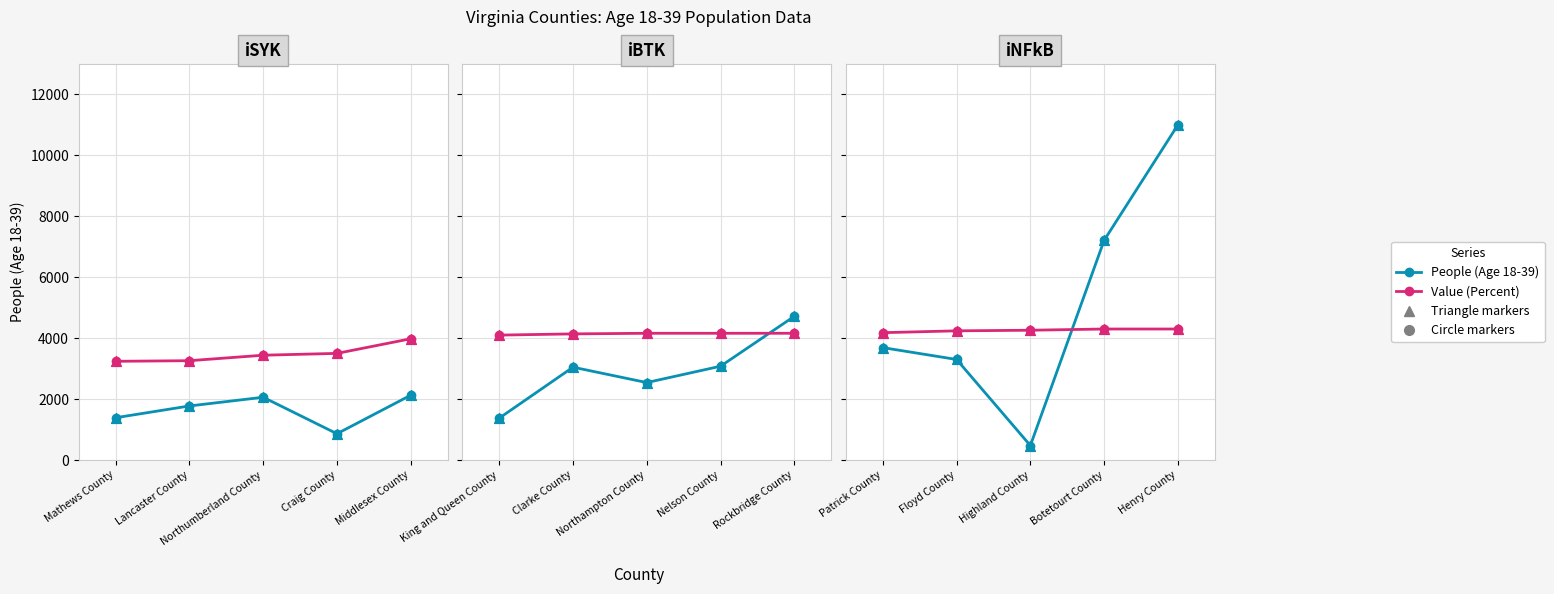

Which series has the largest total across all categories?

Value (Percent)